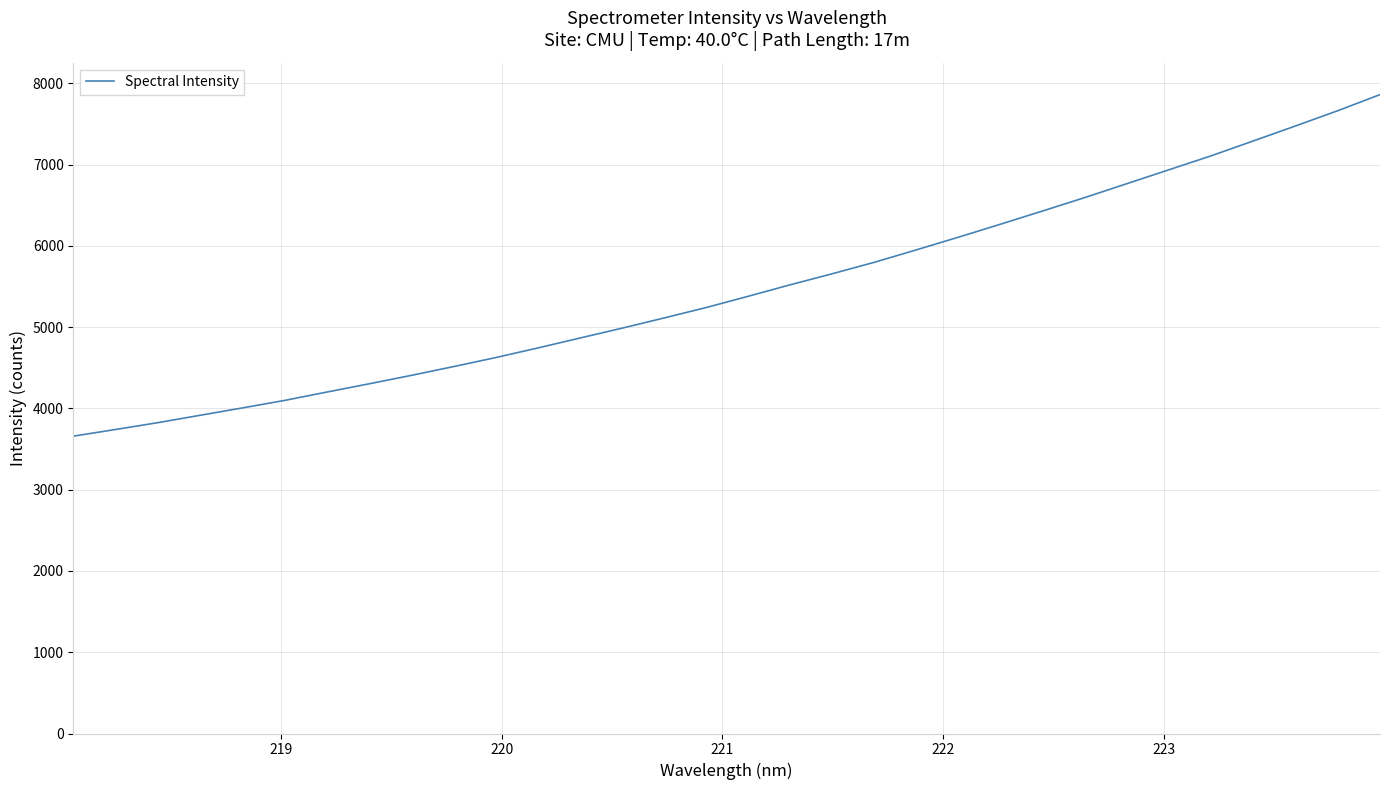

What is the maximum value shown in the chart?

7861.5